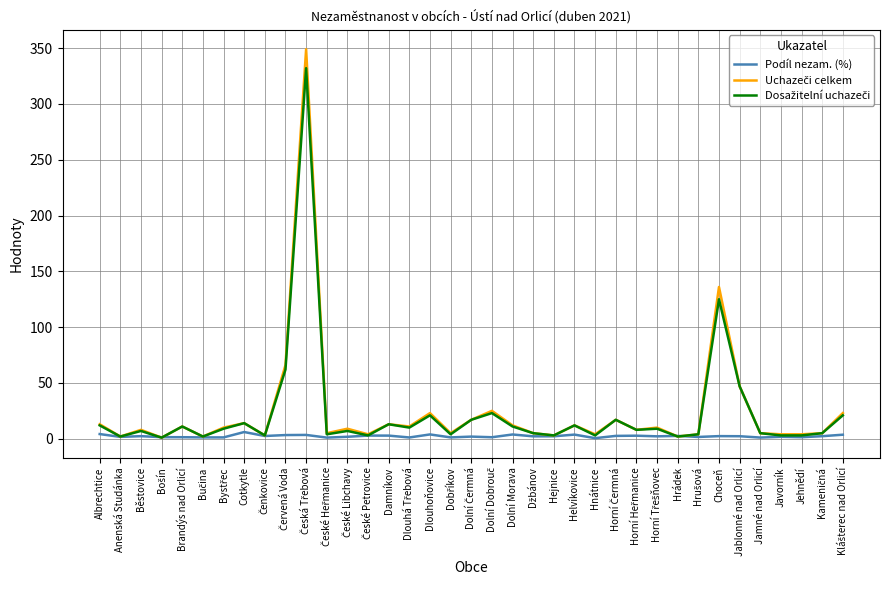

Which category has the lowest value in the Dosažitelní uchazeči series?

Bošín